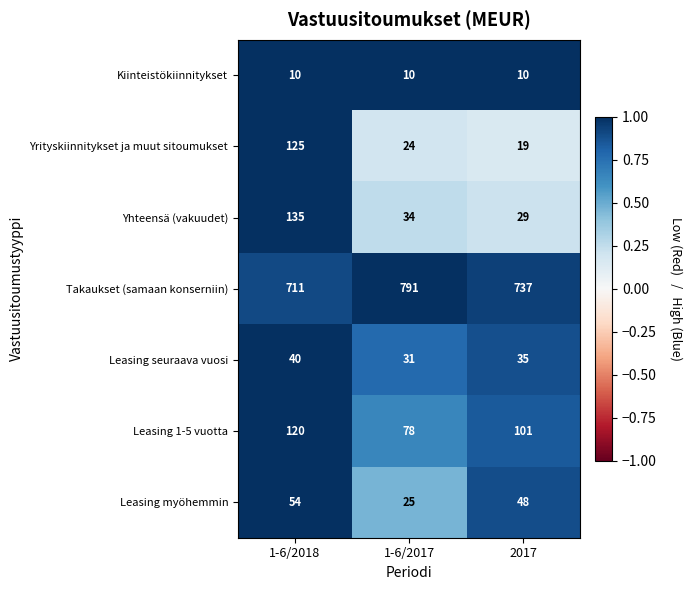

List the series in order of their peak value, highest first.

Takaukset (samaan konserniin), Yhteensä (vakuudet), Yrityskiinnitykset ja muut sitoumukset, Leasing 1-5 vuotta, Leasing myöhemmin, Leasing seuraava vuosi, Kiinteistökiinnitykset